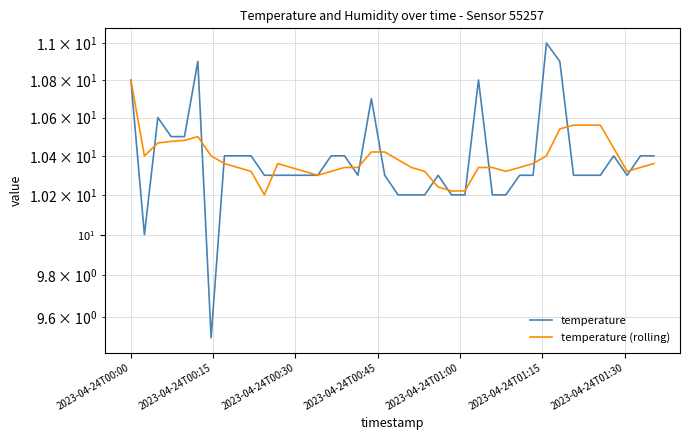

How many interior local peaks does the temperature series have?

7